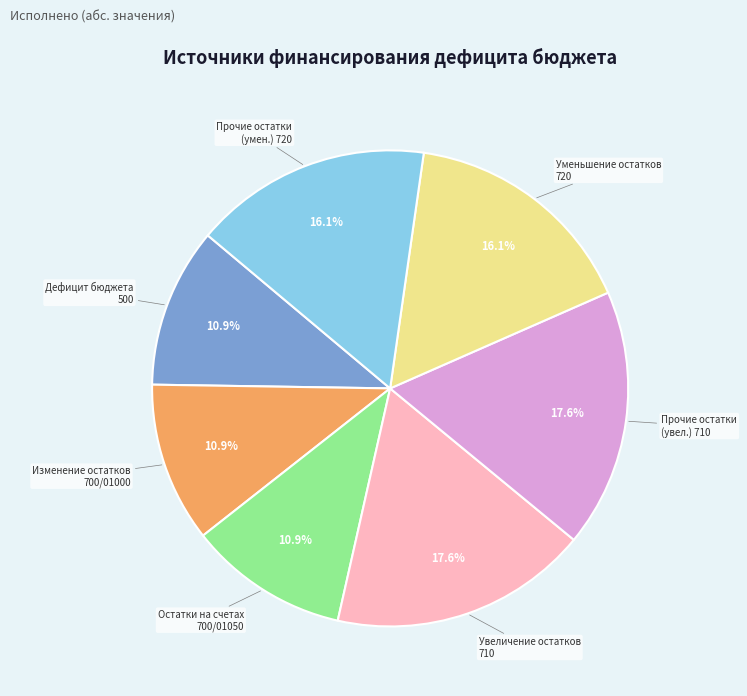

Is there a majority slice in this chart?

No